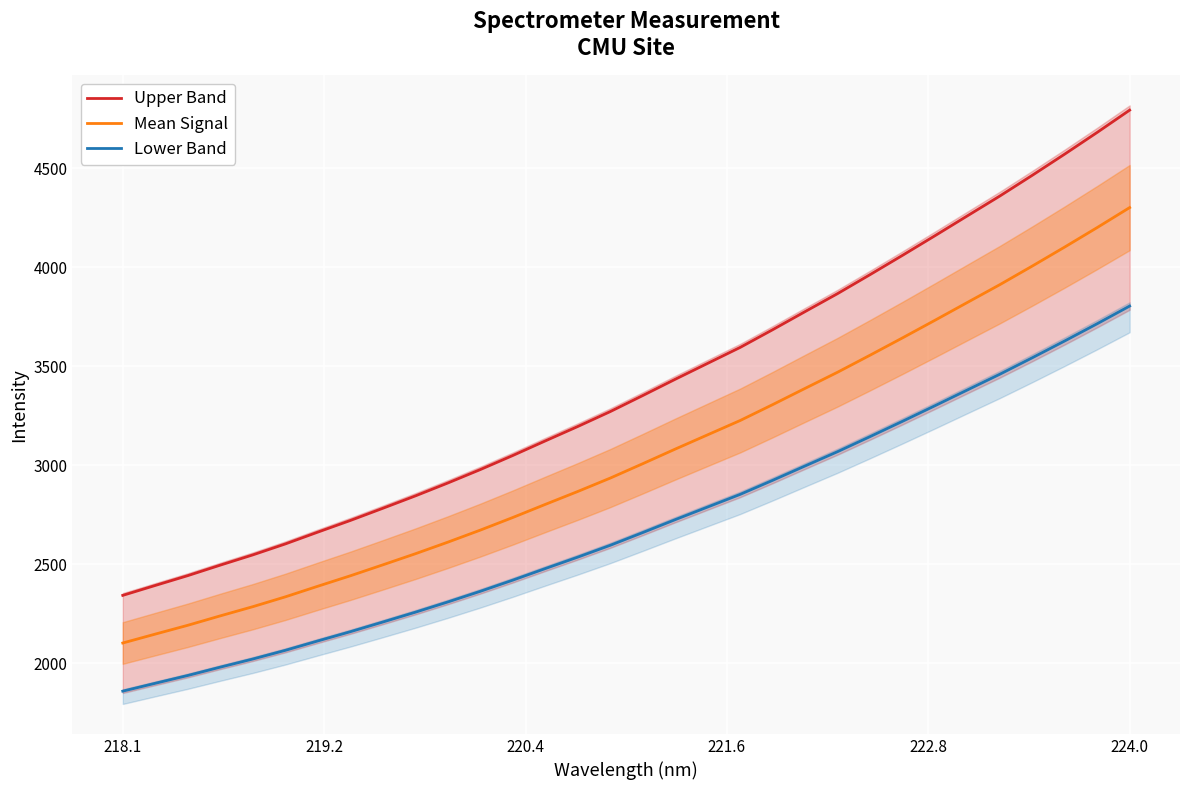

What is the minimum value for Lower Band?

1859.9